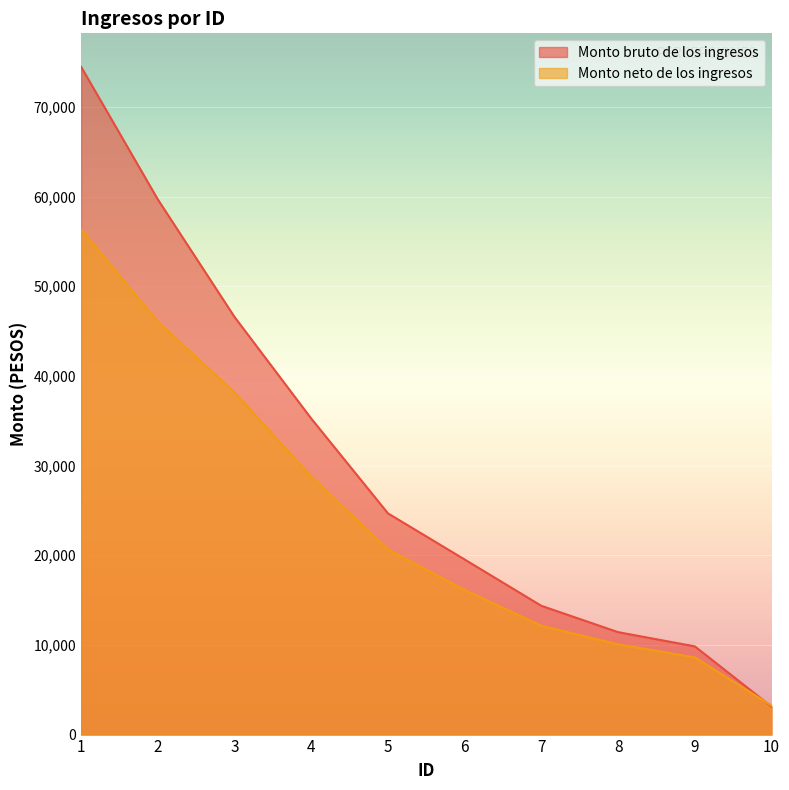

Reading left to right, extract all data points from this chart.

Monto bruto de los ingresos: 74482.0	59687.0	46576.0	35248.0	24672.0	19528.0	14360.0	11425.0	9838.0	3124.0
Monto neto de los ingresos: 56360.6	46051.1	38171.0	28759.1	20670.5	16130.8	12130.8	10062.2	8612.0	3241.0